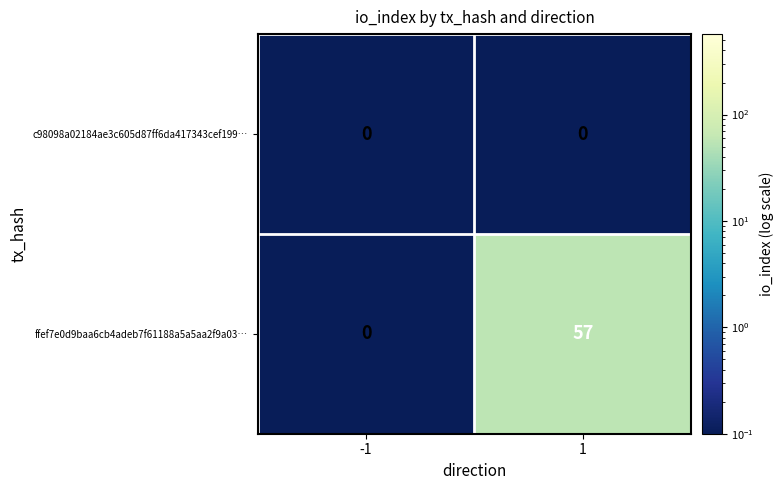

The value of c98098a02184ae3c605d87ff6da417343cef199… at 1 is 0. True or false?

True